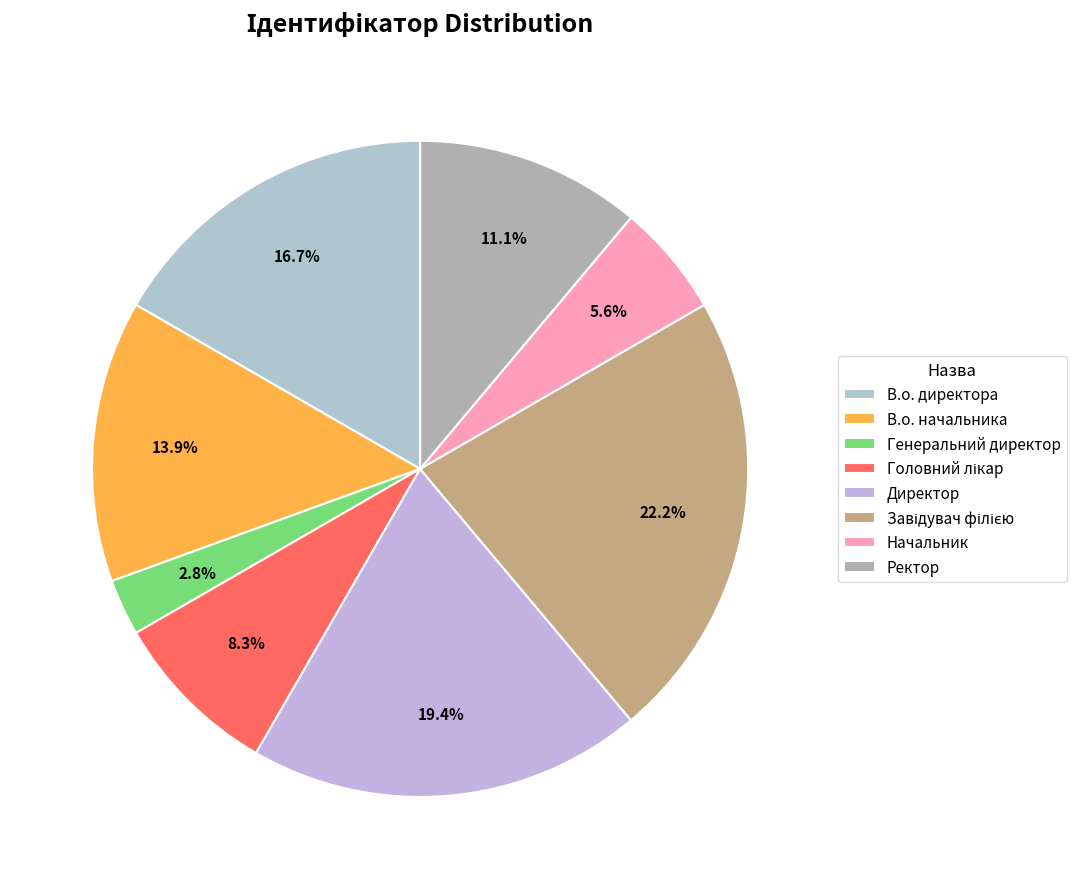

Rank the categories by value from highest to lowest.

Завідувач філією, Директор, В.о. директора, В.о. начальника, Ректор, Головний лікар, Начальник, Генеральний директор